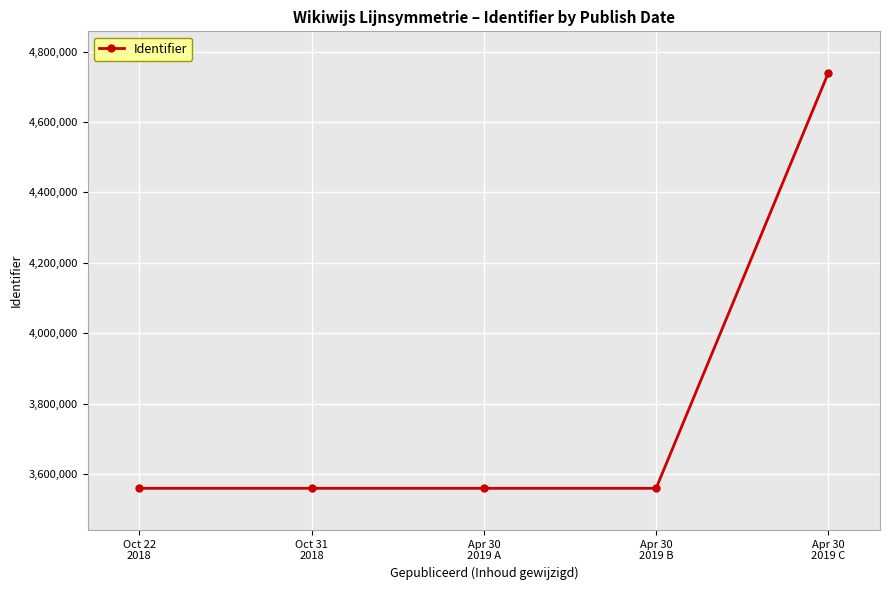

Count the number of data series in this chart.

1